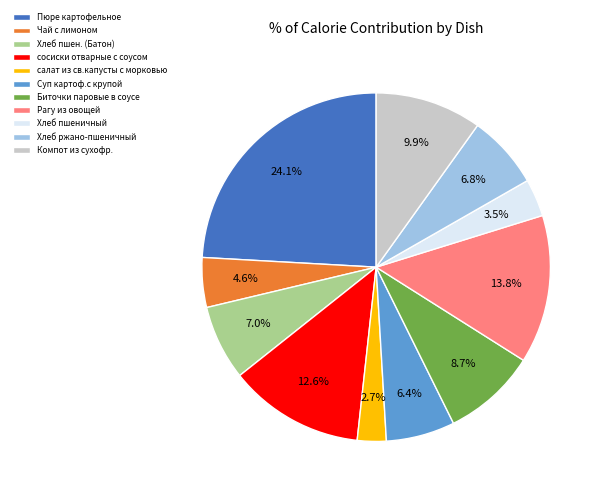

To the nearest percent, what is the average slice percentage?

9%